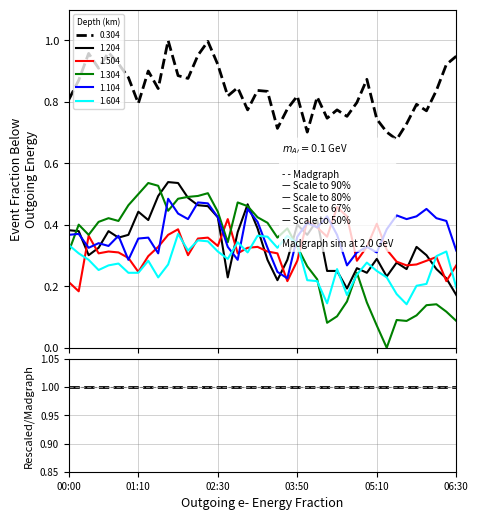

Which label corresponds to the largest value in the chart?

2013/01/31 01:40